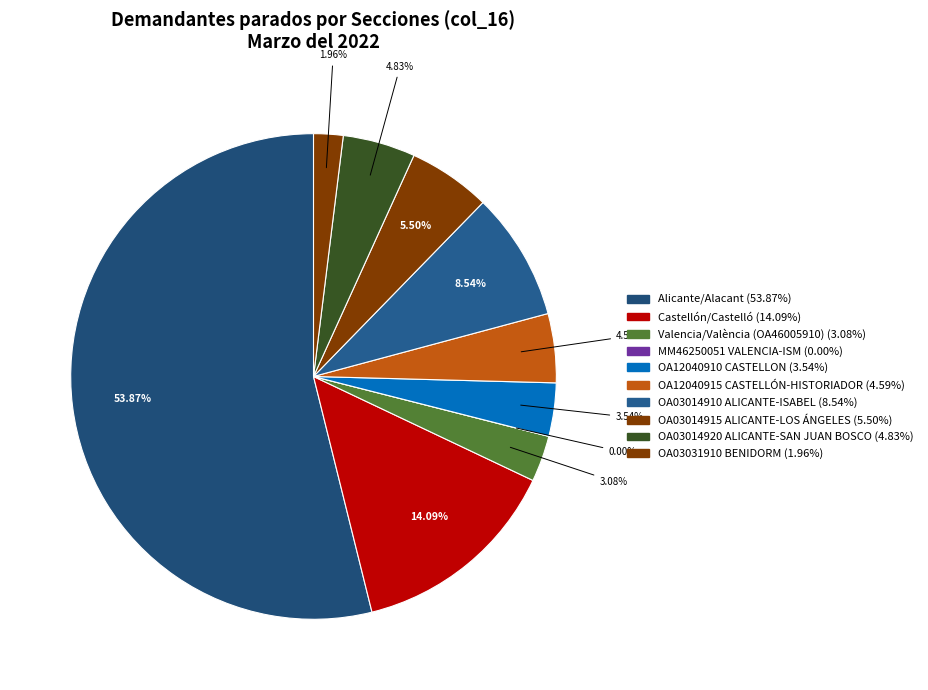

What is the smallest slice in the pie chart?

MM46250051 VALENCIA-ISM